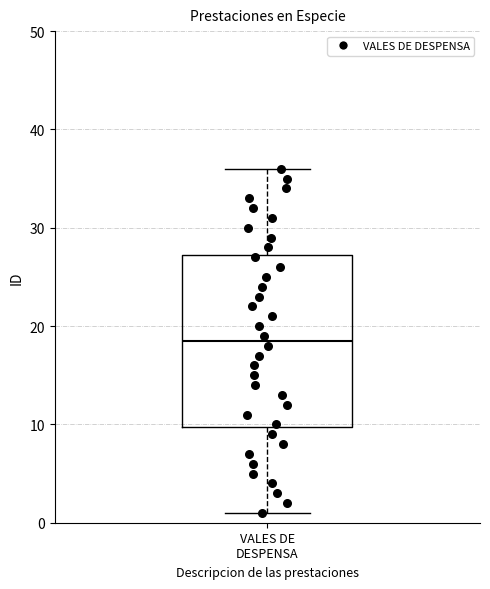

Transcribe this box plot: give where the median line is, the range the box spans, and where the two whiskers end, as read against the y-axis. The values are not printed on the chart, so give them approximately, as read against the axis.

median 19, box 10 to 27, whiskers 1 to 36